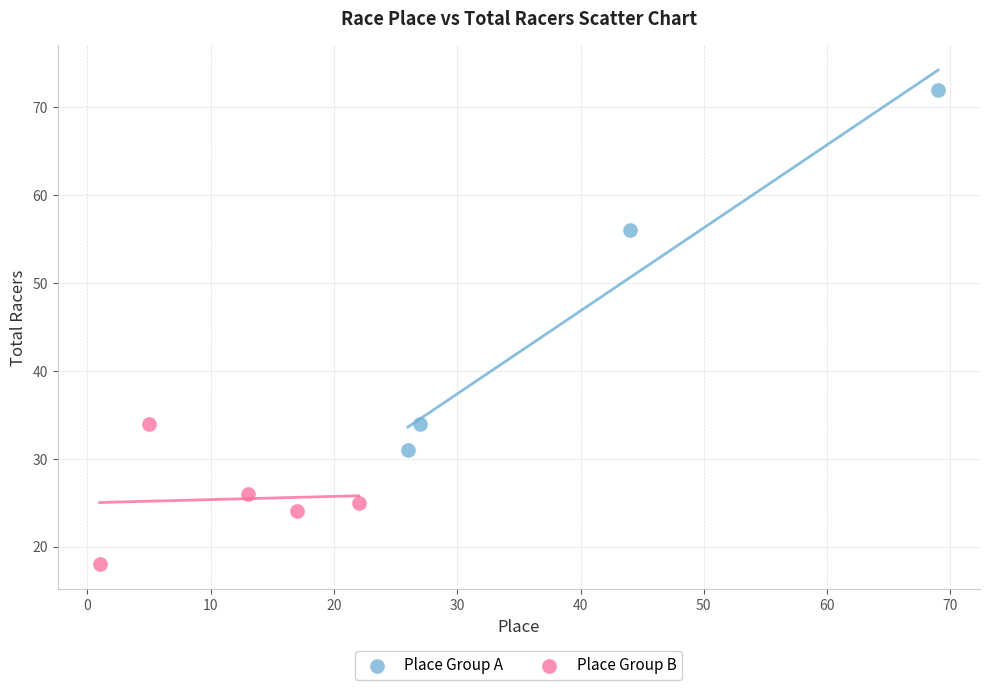

Which series contains the lowest Y value?

Place Group B